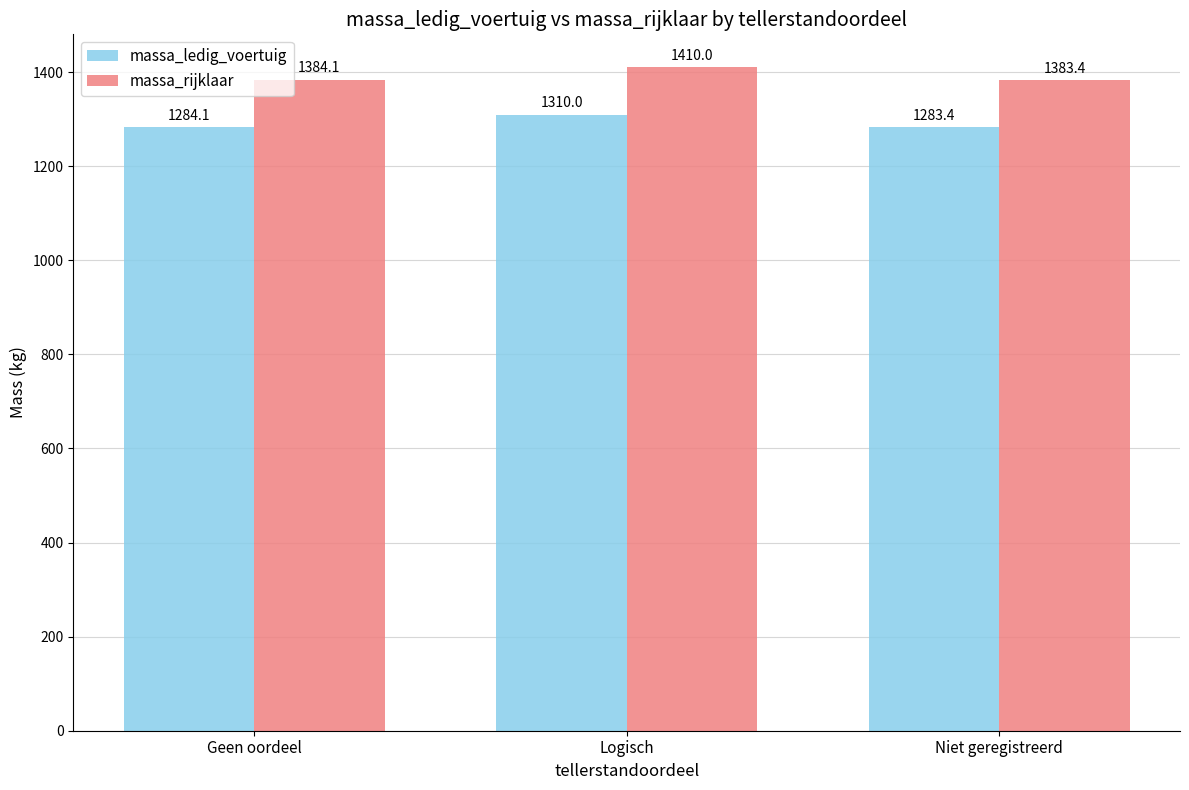

What is the label of the 3rd bar from the right?

Geen oordeel